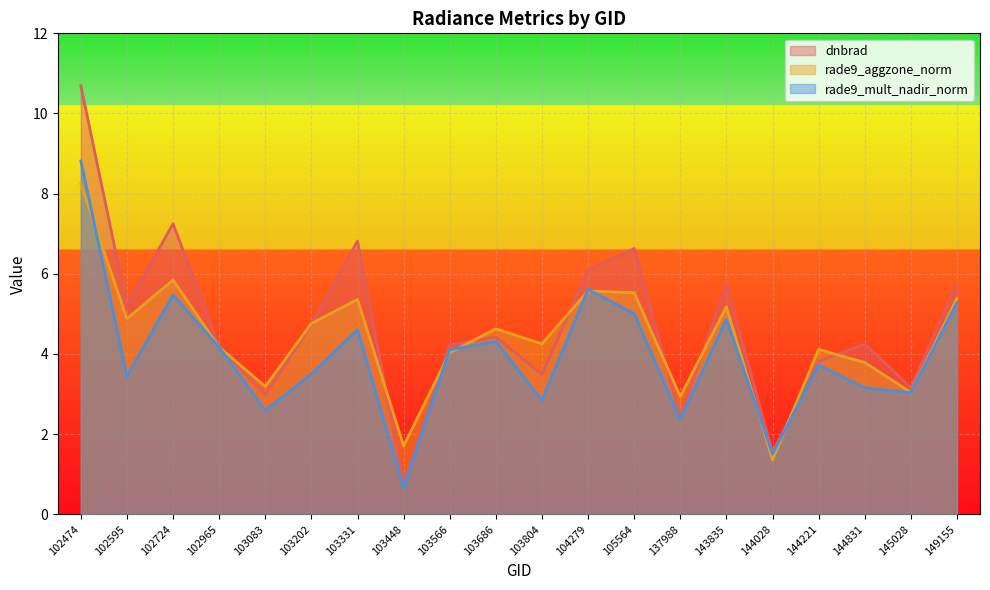

Where is the first local maximum for dnbrad?

102724